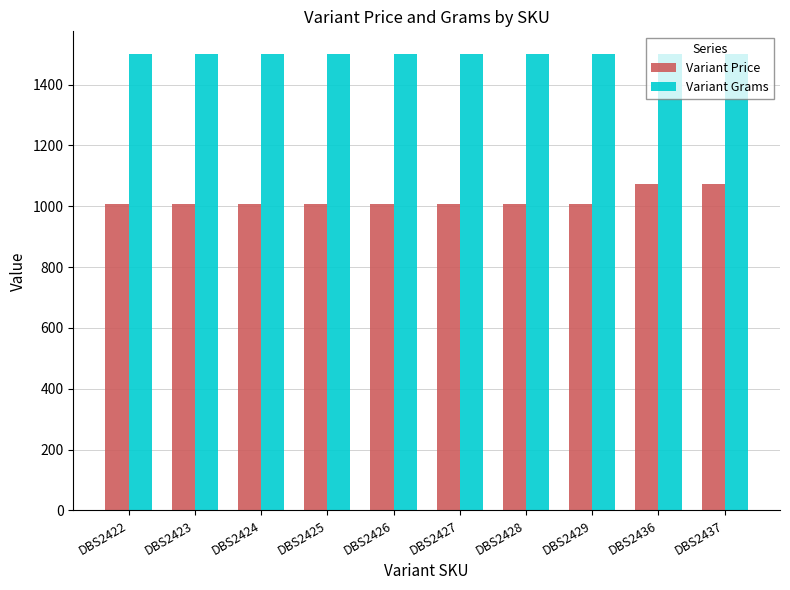

What is the maximum value shown in the chart?

1500.0